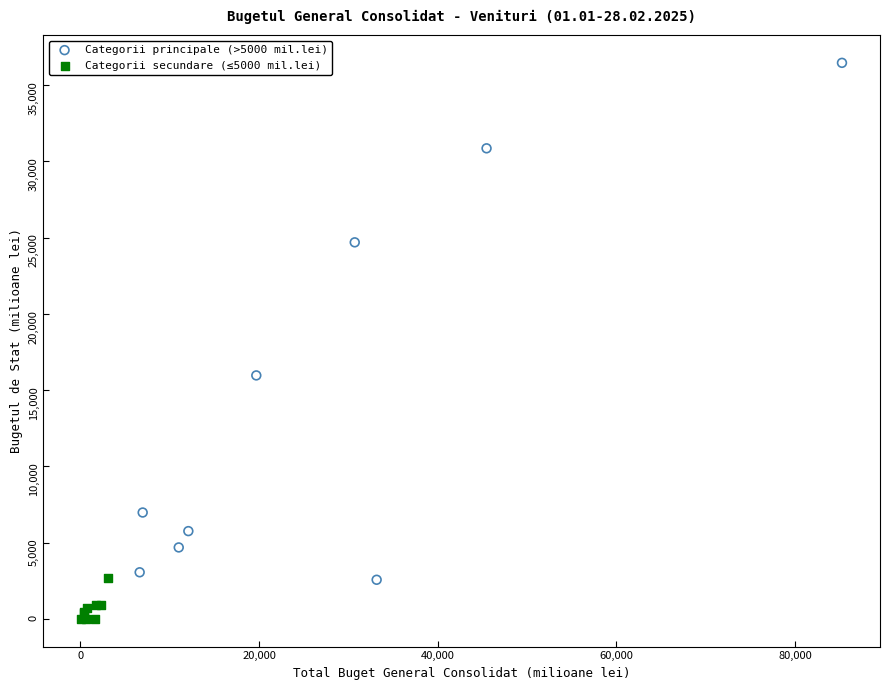

Which series has the largest Y range (max minus min)?

Categorii principale (>5000 mil.lei)